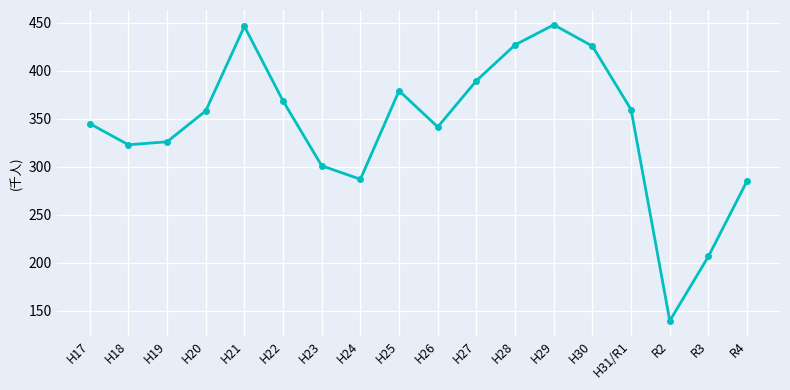

What is the smallest value displayed?

139273